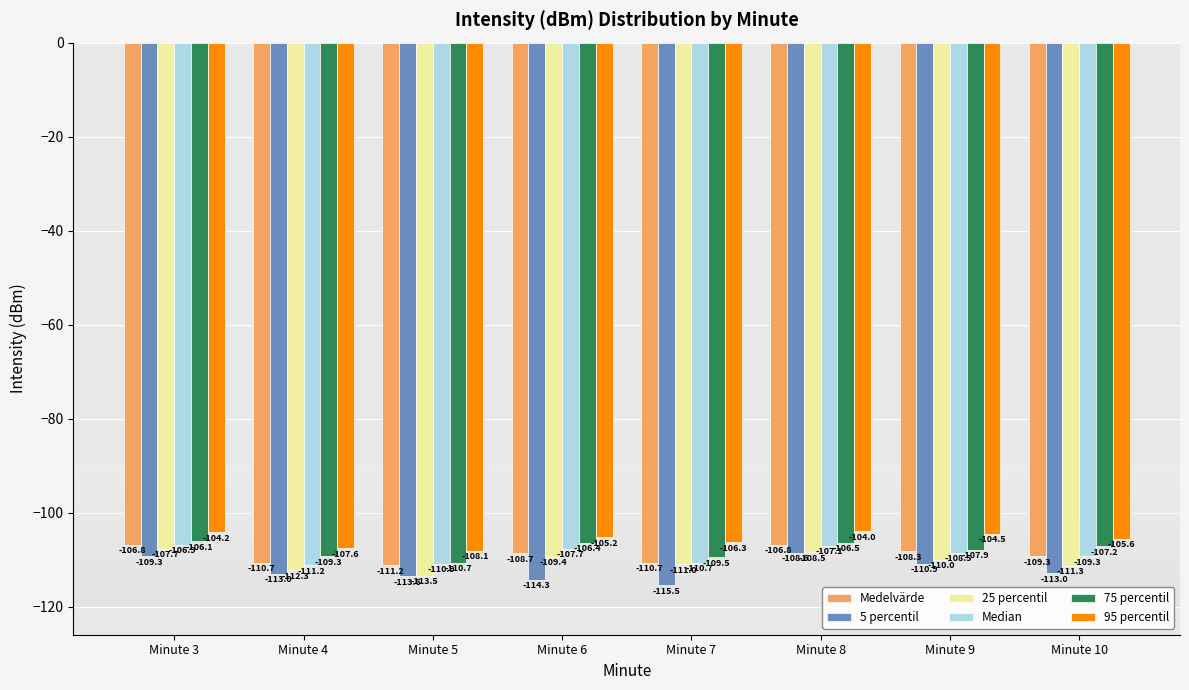

Reading right to left, transcribe all the data shown in this chart.

Medelvärde: -109.3	-108.3	-106.8	-110.7	-108.7	-111.2	-110.7	-106.8
5 percentil: -113.0	-110.9	-108.6	-115.5	-114.3	-113.6	-113.0	-109.3
25 percentil: -111.3	-110.0	-108.5	-111.0	-109.4	-113.5	-112.3	-107.7
Median: -109.3	-108.5	-107.1	-110.7	-107.7	-110.9	-111.2	-106.9
75 percentil: -107.2	-107.9	-106.5	-109.5	-106.4	-110.7	-109.3	-106.1
95 percentil: -105.6	-104.5	-104.0	-106.3	-105.2	-108.1	-107.6	-104.2